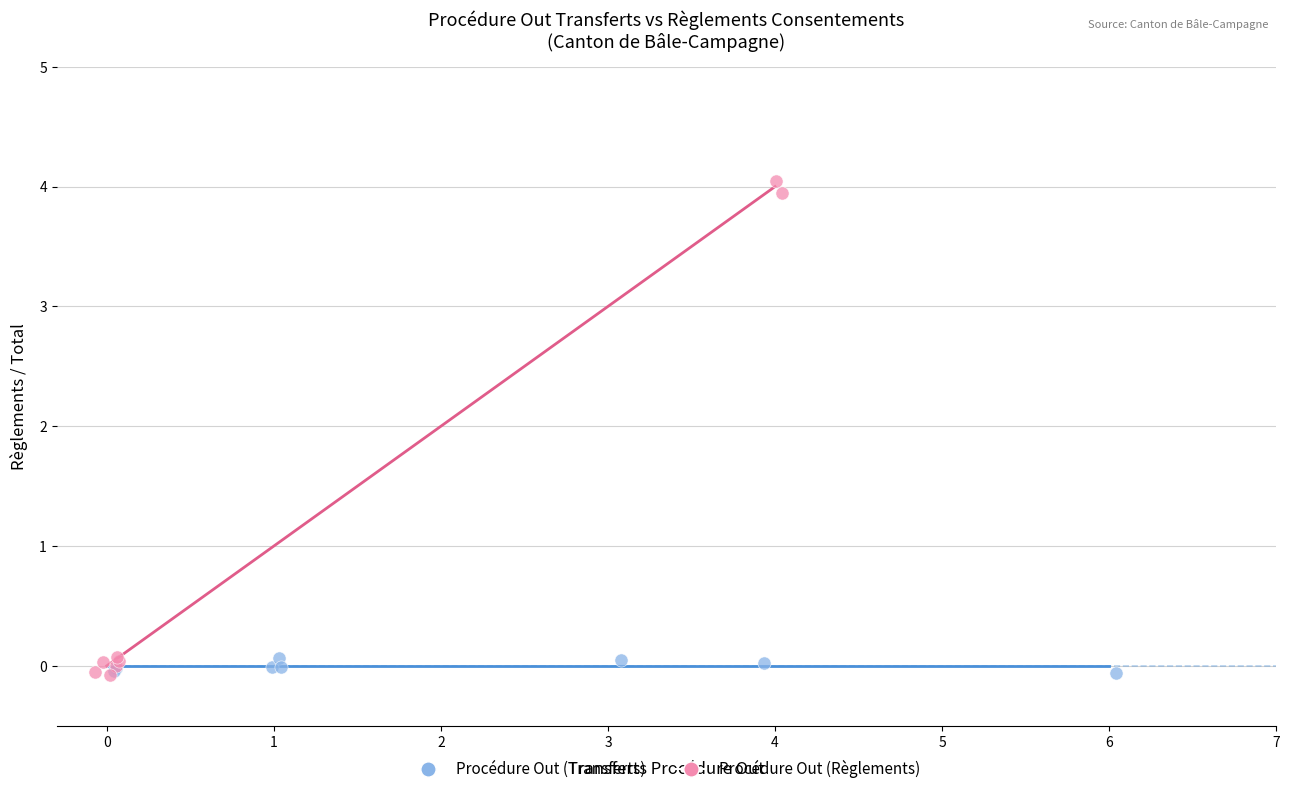

Which series contains the highest Y value?

Procédure Out (Règlements)